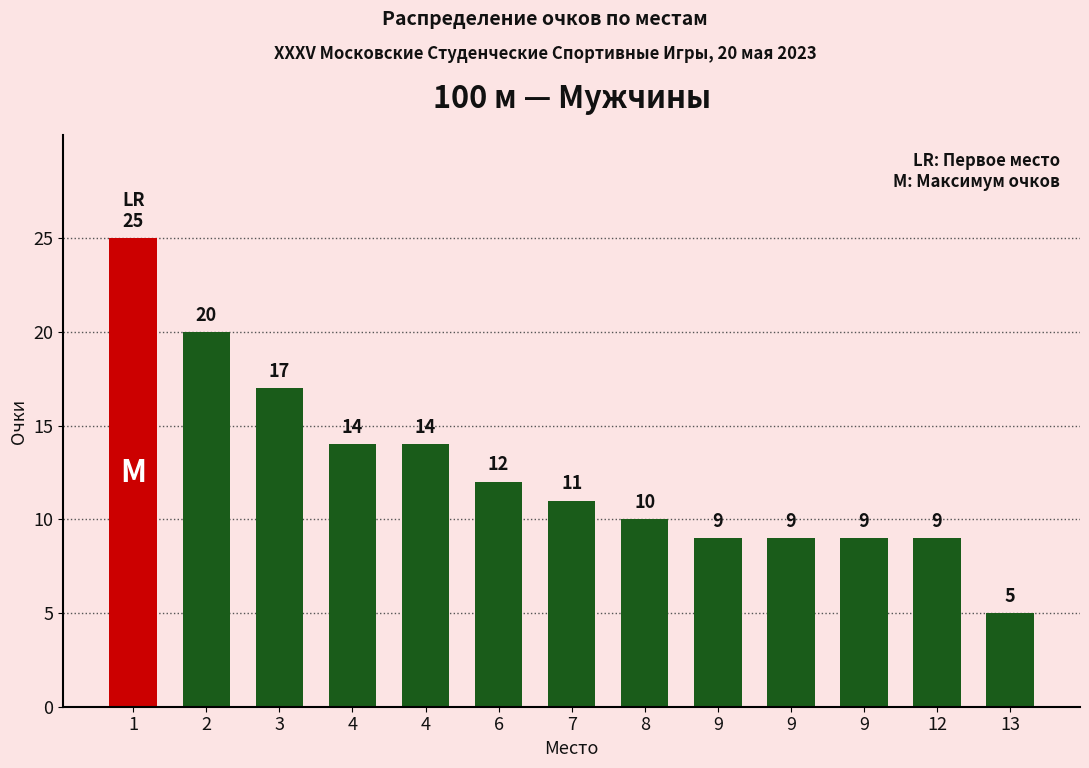

Read the value at 4, to the nearest 10.

10